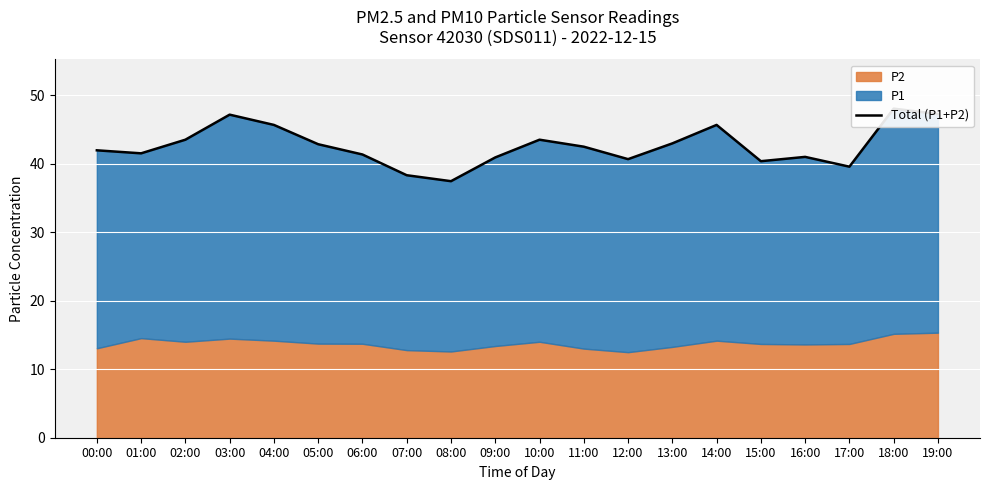

The chart shows a value of 41.5 at 01:00. True or false?

True